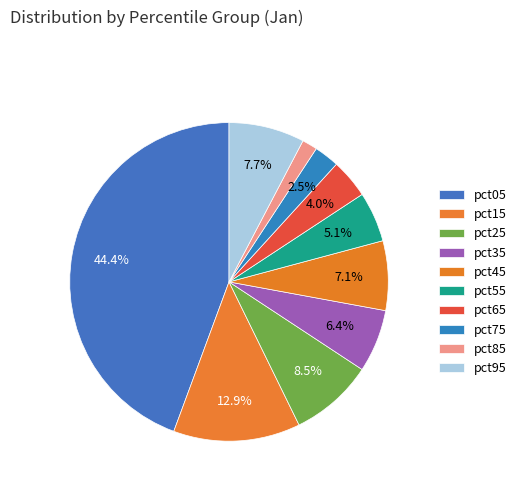

Count the number of slices in the pie.

10